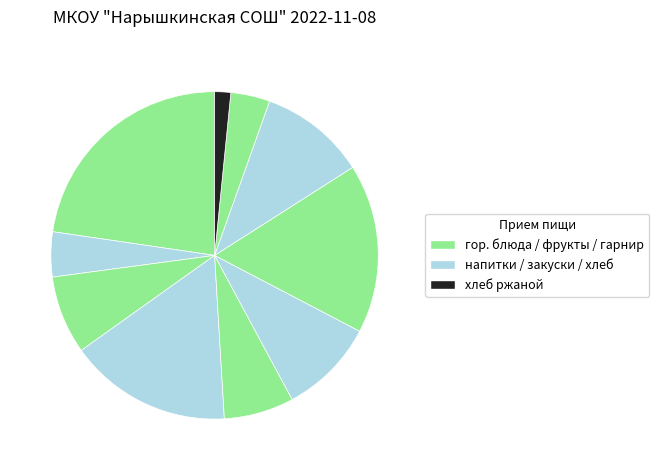

To the nearest percent, what is the average slice percentage?

10%